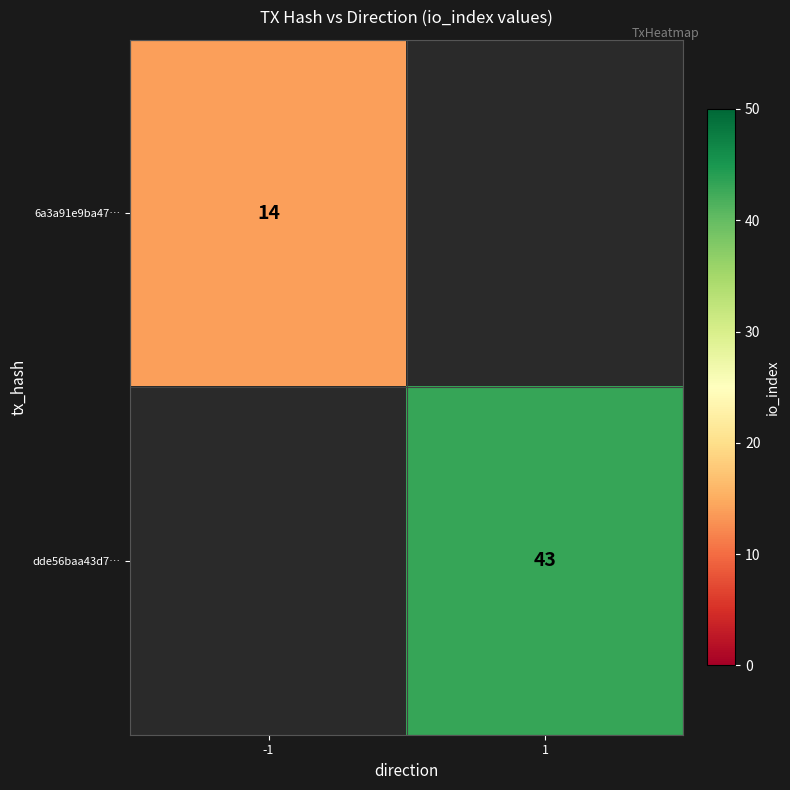

The dde56baa43d7… series shows 28 at 1. True or false?

False